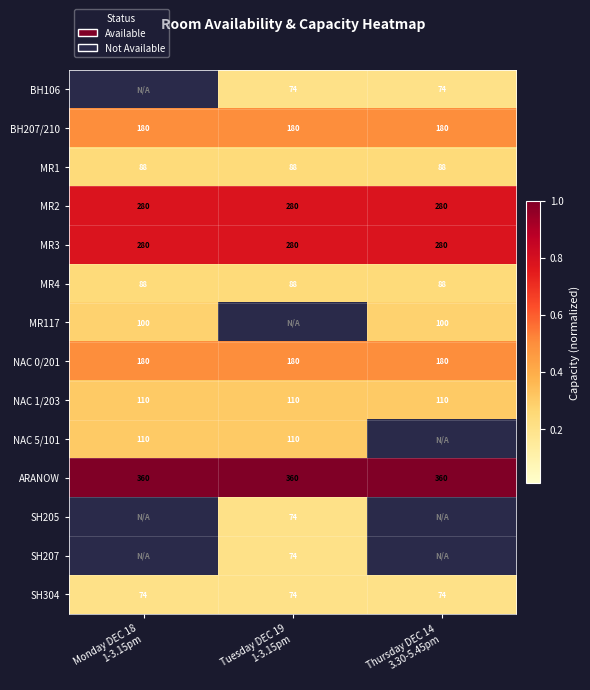

Which has a higher value, Tuesday DEC 19
1-3.15pm or Thursday DEC 14
3.30-5.45pm?

Tuesday DEC 19
1-3.15pm